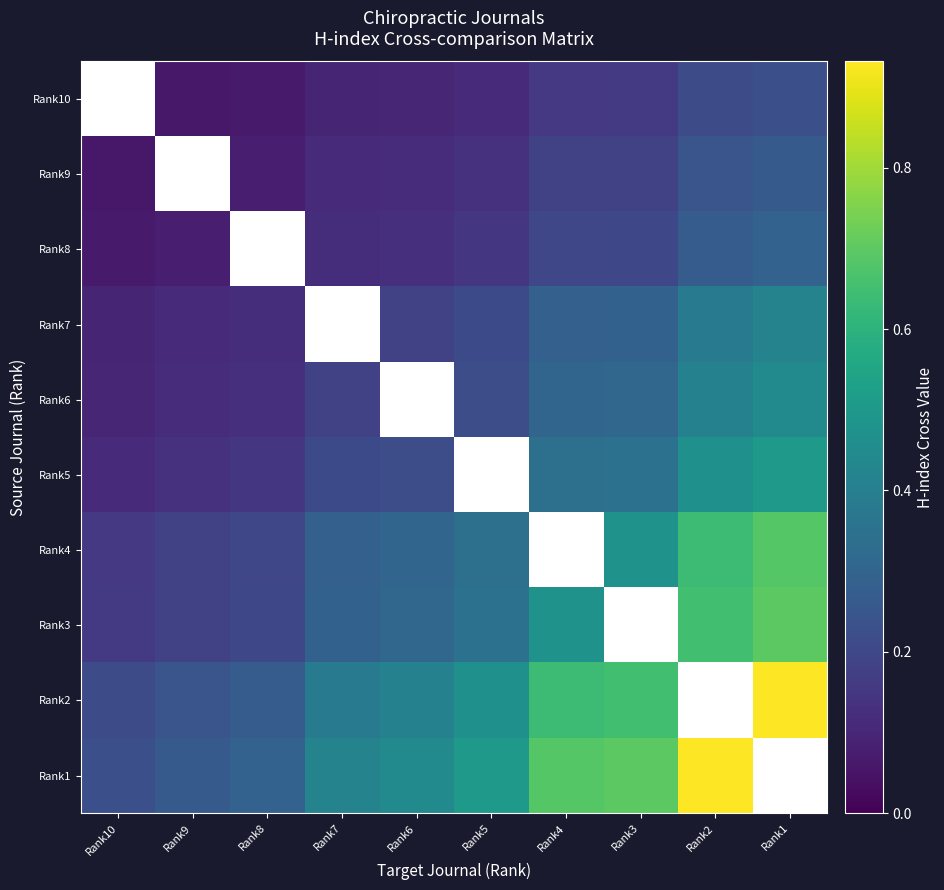

How many Rank6 values are between 0 and 1?

9